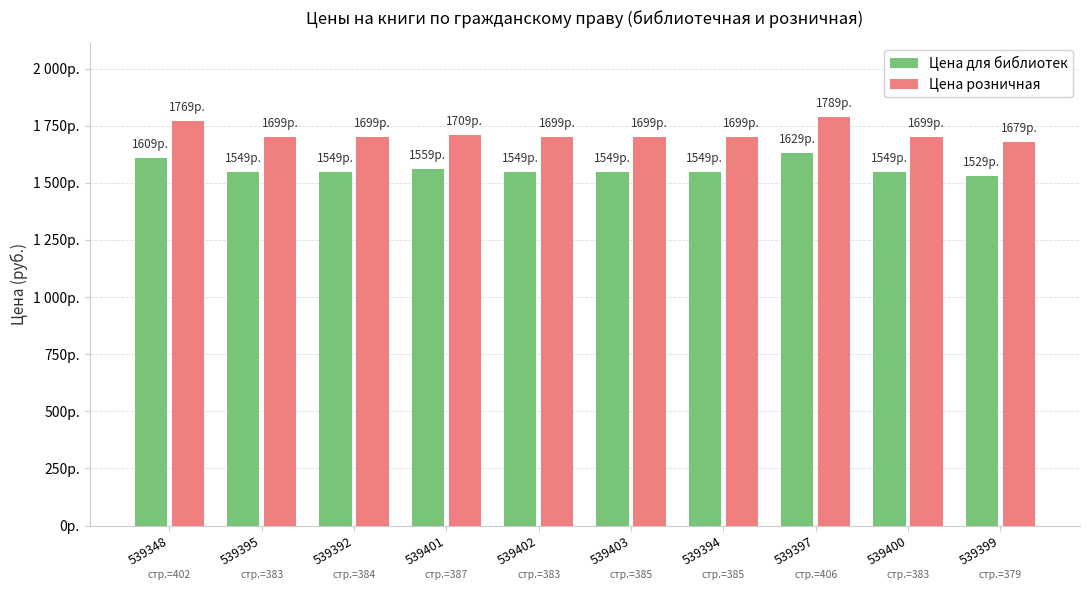

What is the maximum value shown in the chart?

1789